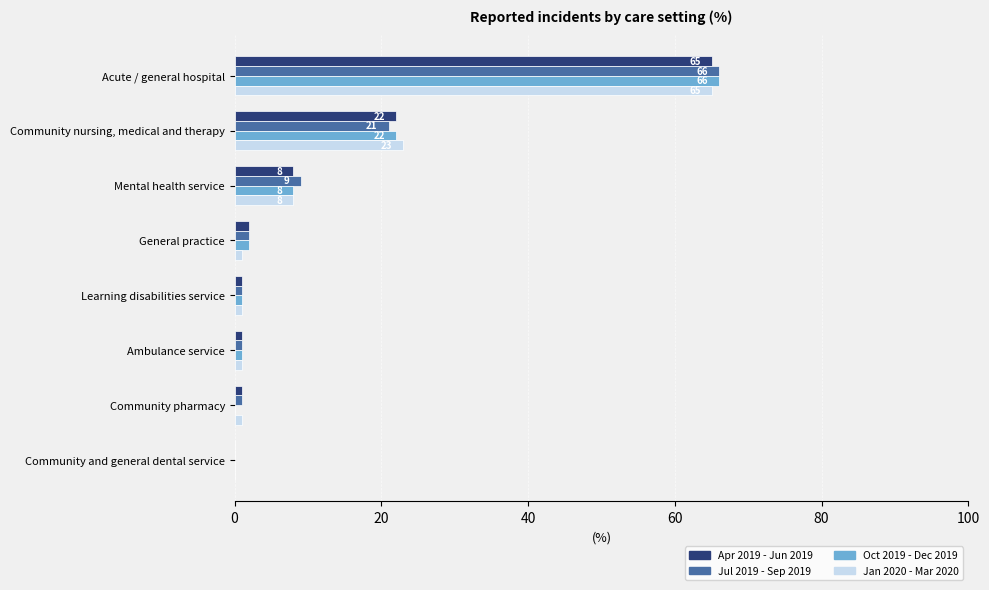

What is the maximum value shown in the chart?

66